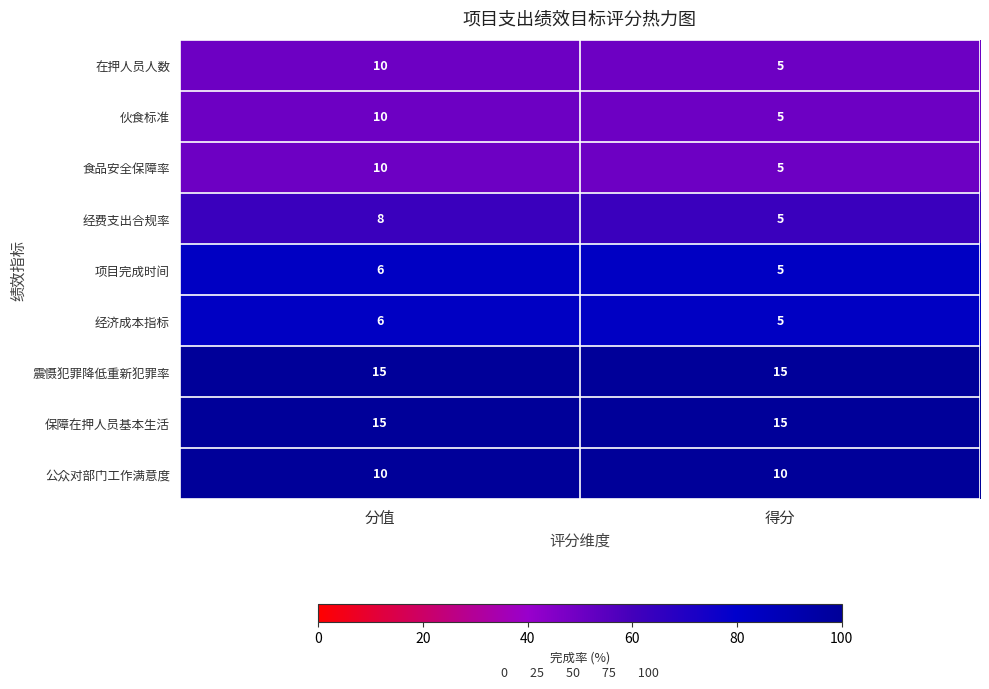

At which label does 食品安全保障率 reach its peak?

分值